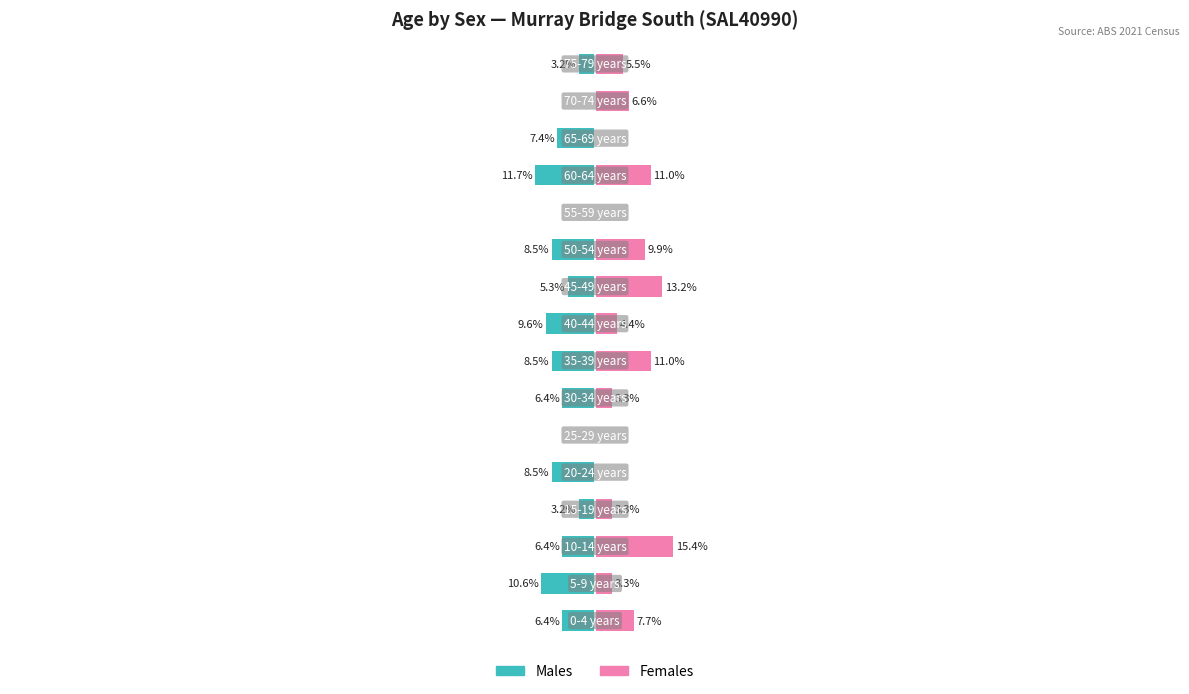

Are the bars horizontal?

Yes